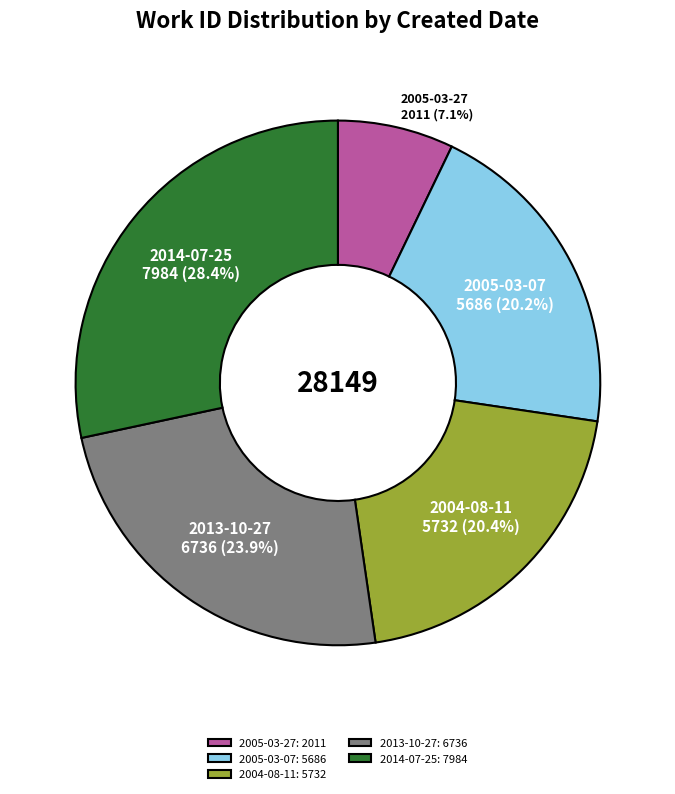

How much of the chart is everything except 2005-03-27?

92.9%